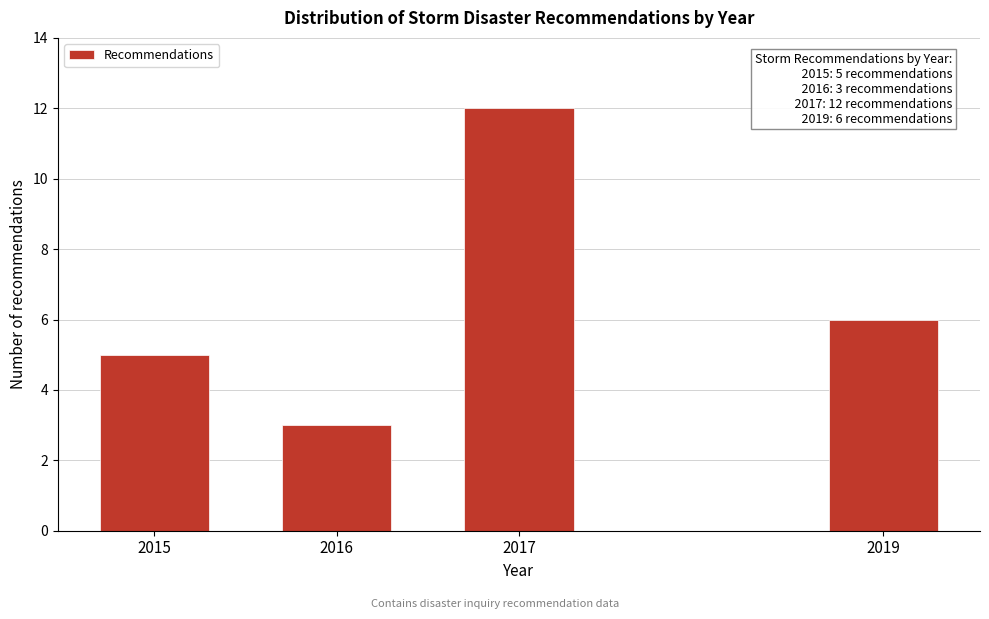

Reading right to left, transcribe all the data shown in this chart.

2019=6	2017=12	2016=3	2015=5